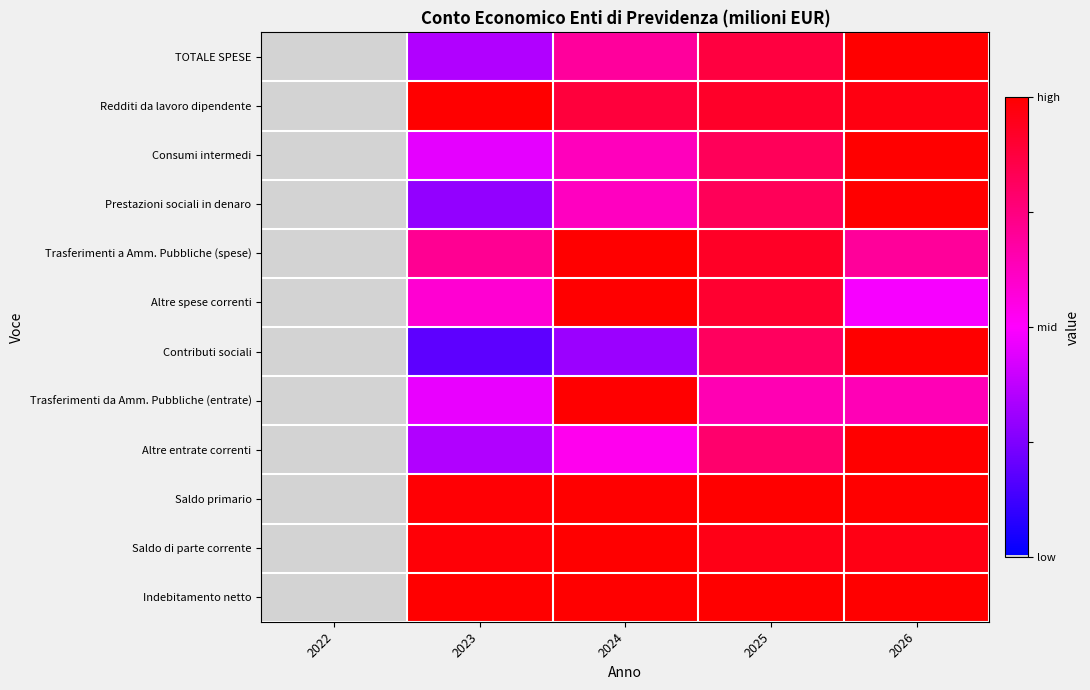

Which label corresponds to the smallest value in the chart?

2022